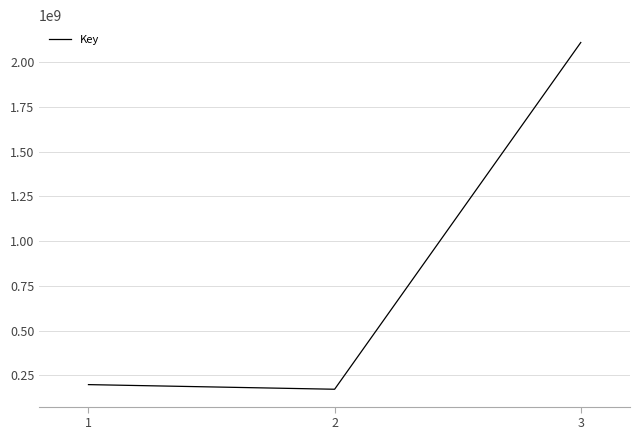

How many values are below 198956530?

1